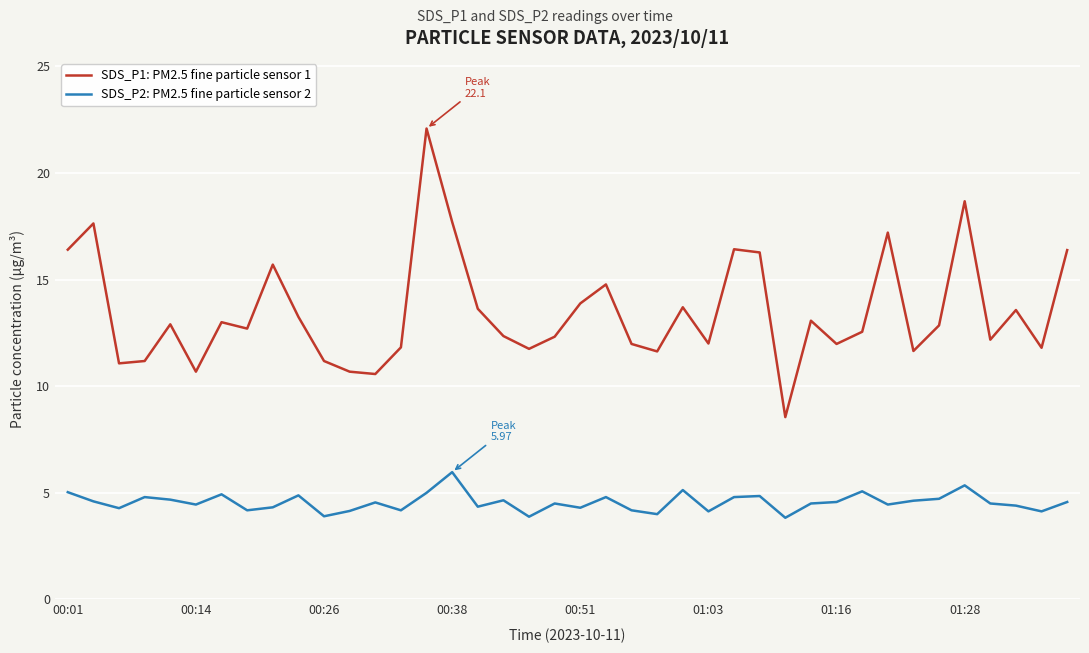

How many lines are shown in the chart?

2